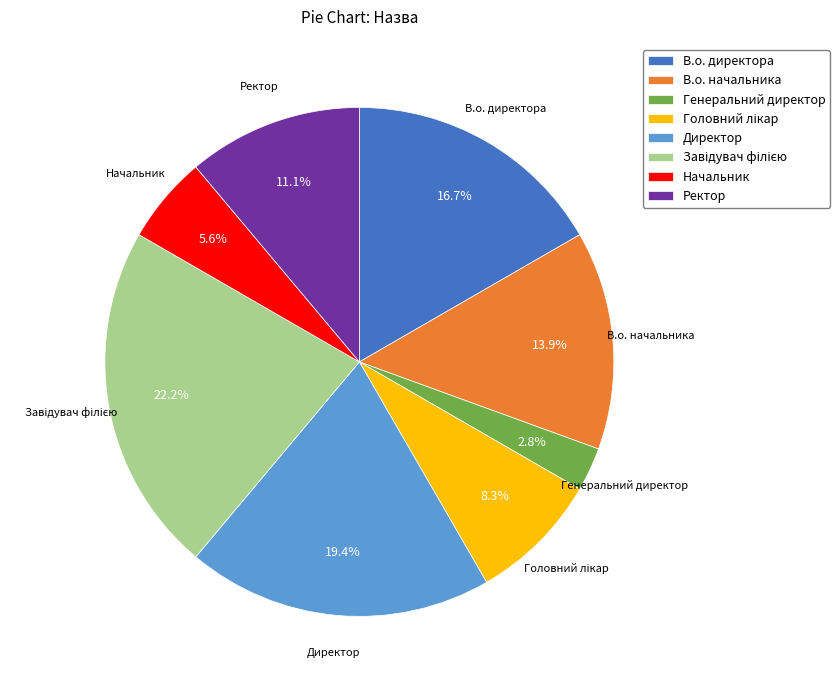

What percentage is NOT represented by Генеральний директор?

97.2%